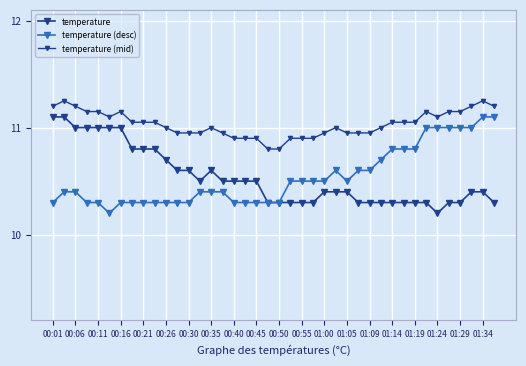

What is the sum of all temperature values?

421.3